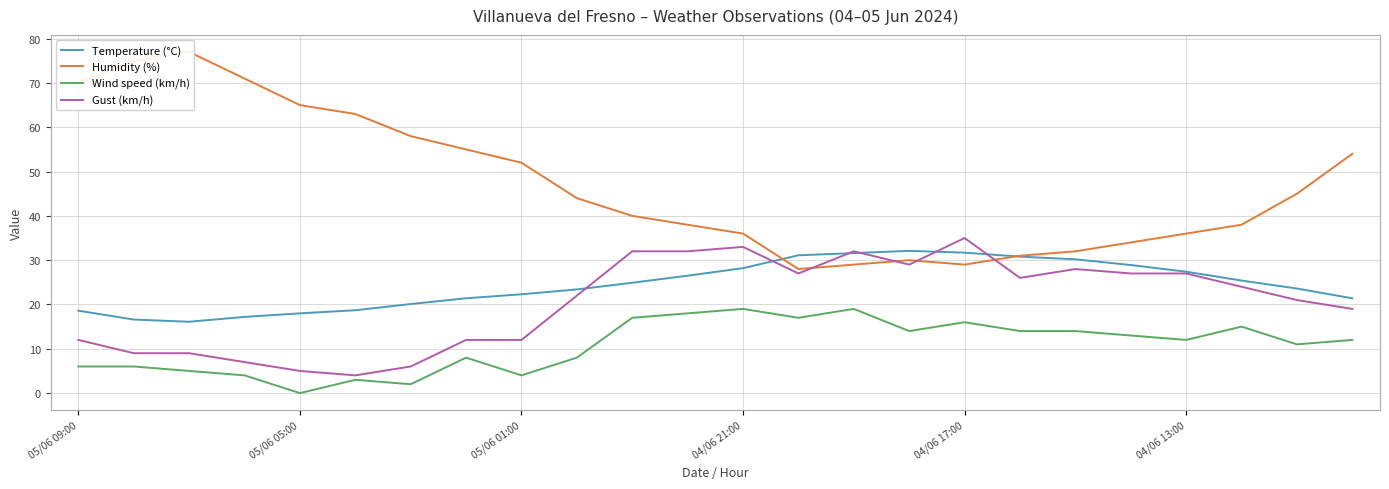

The Wind speed (km/h) series shows 19.0 at 04/06 21:00. True or false?

True